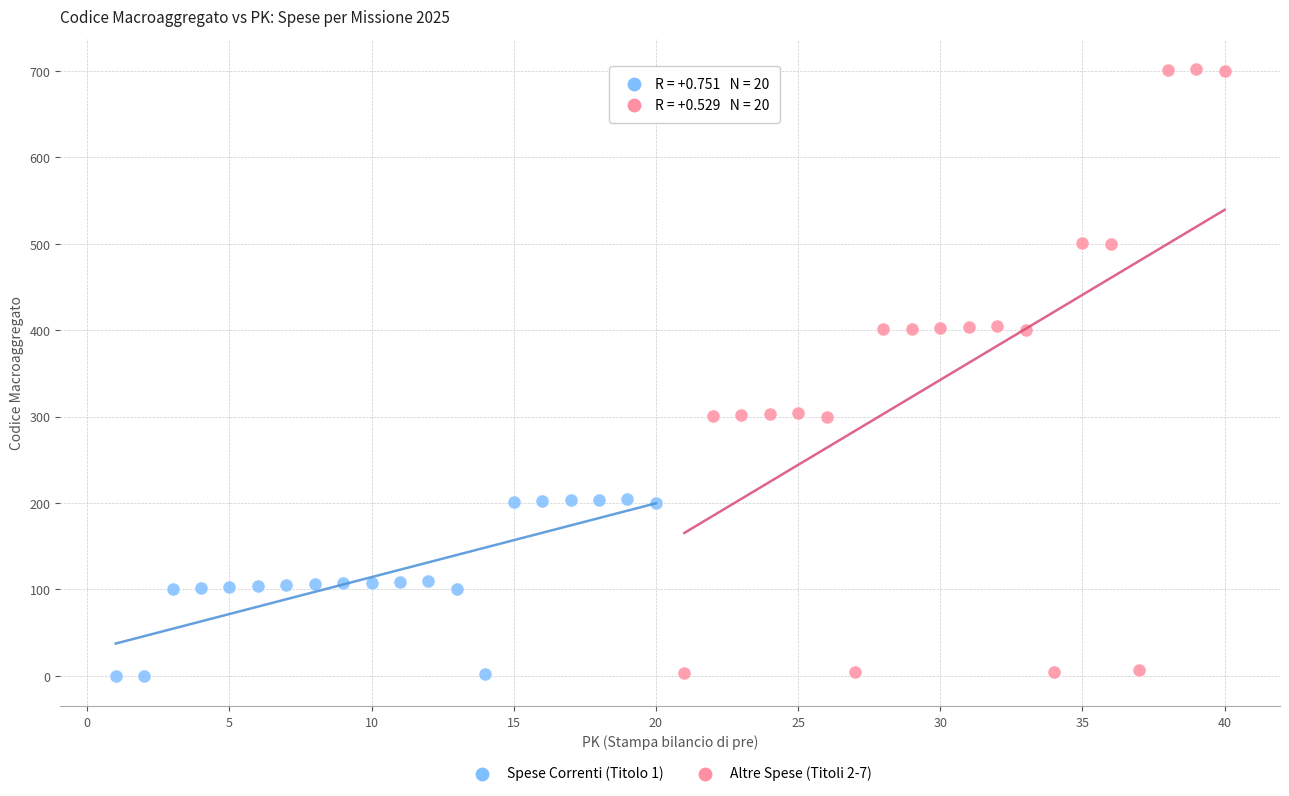

What are all the series names shown in the legend?

Spese Correnti (Titolo 1), Altre Spese (Titoli 2-7)